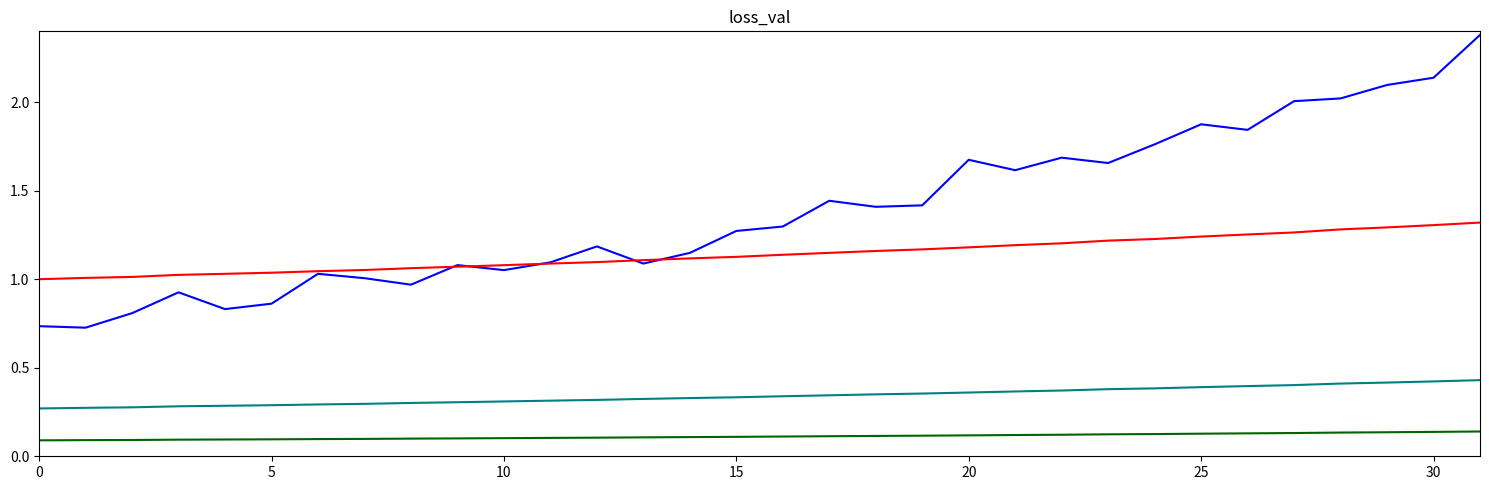

What is the maximum value shown in the chart?

2.4